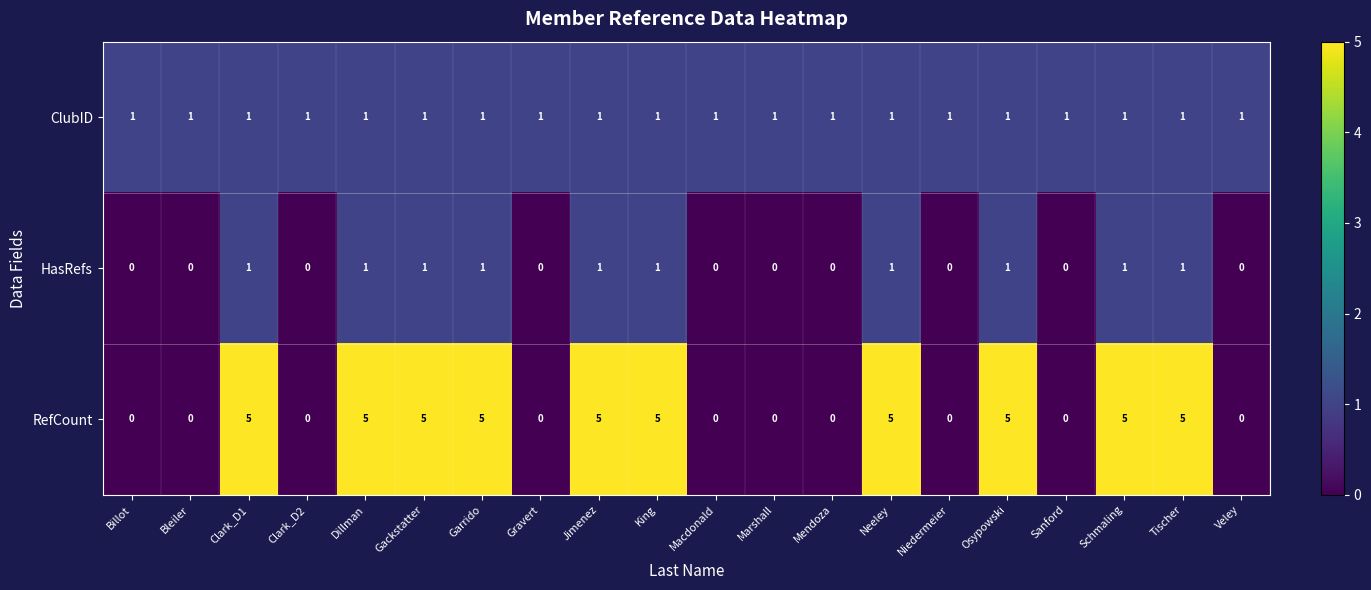

What is the highest value of the RefCount series?

5